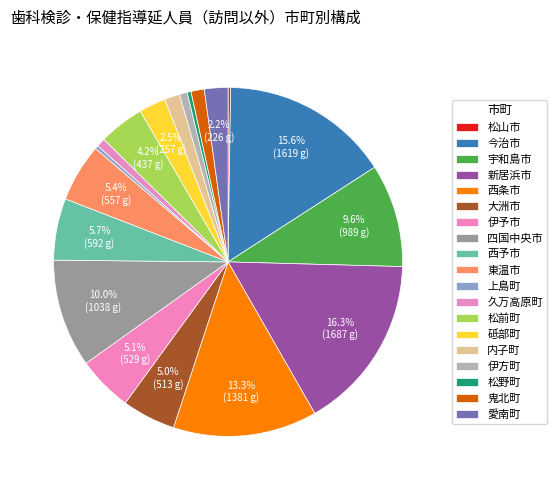

To the nearest percent, what is the difference between the largest and smallest slice percentages?

16%